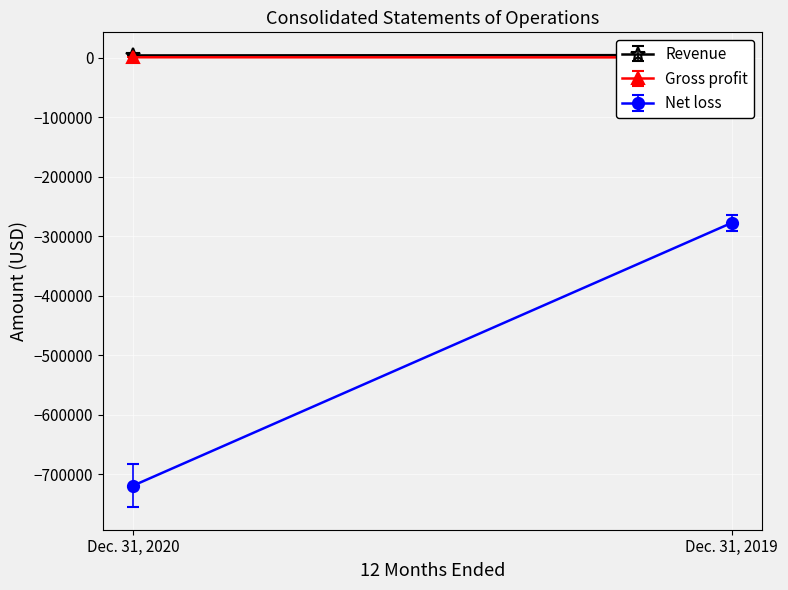

Which category has the highest value across all series?

Dec. 31, 2019